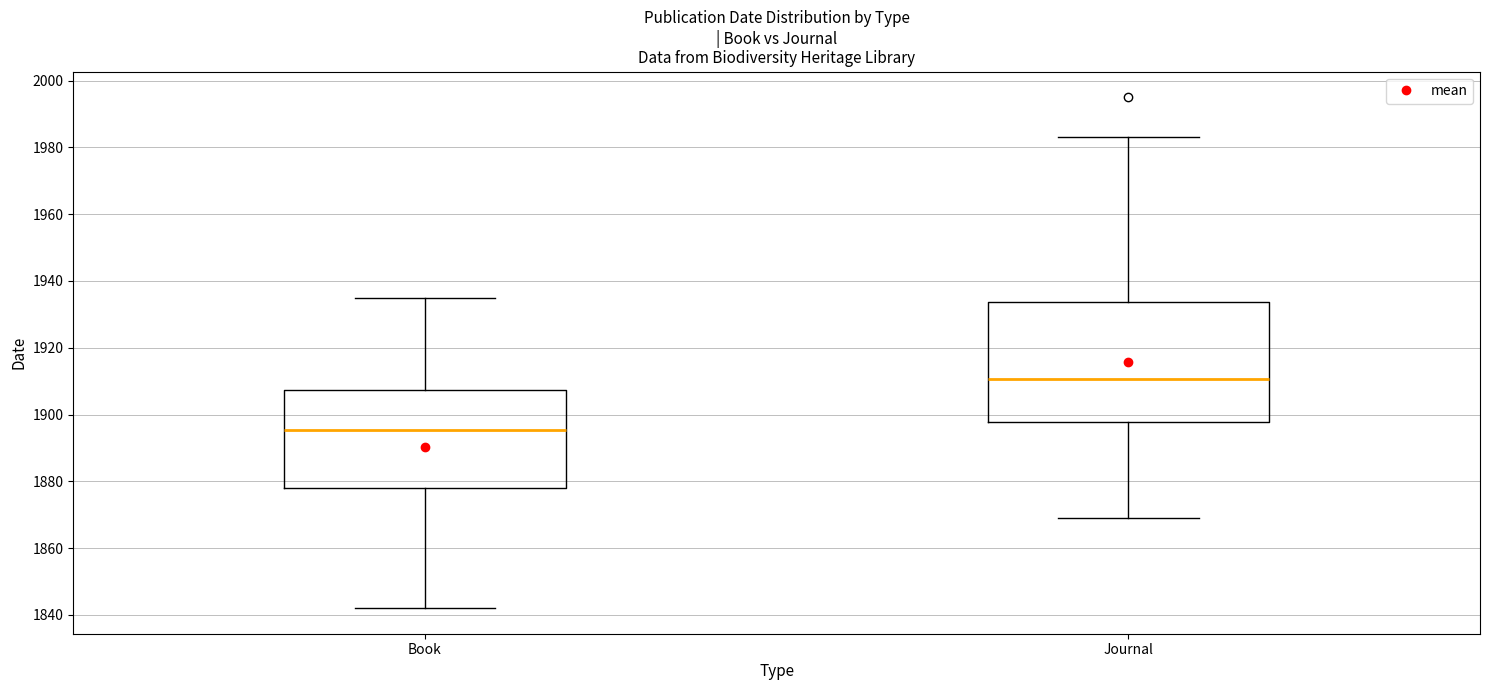

Which box has the lowest median line?

Book